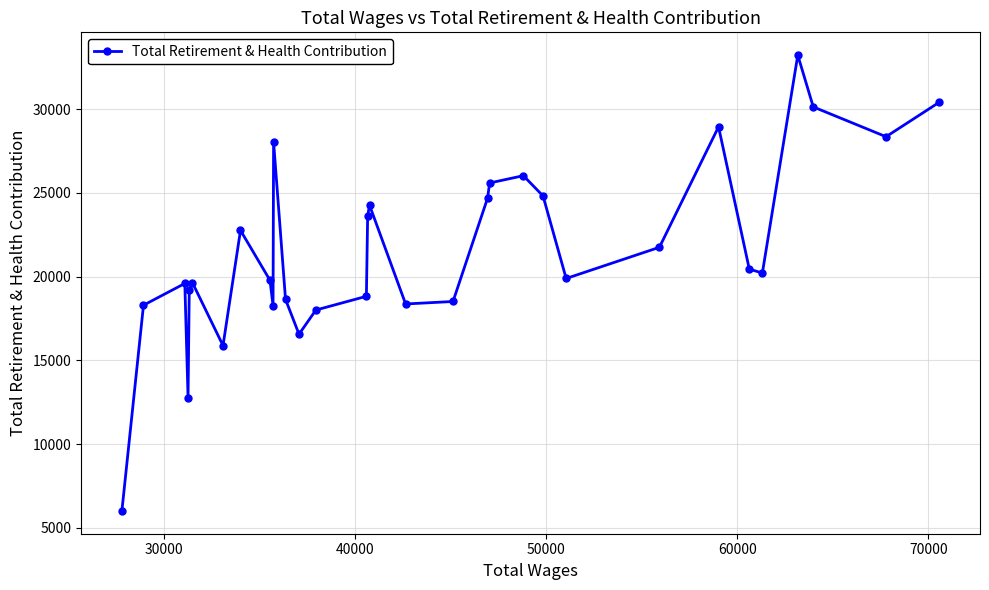

What is the smallest value displayed?

6007